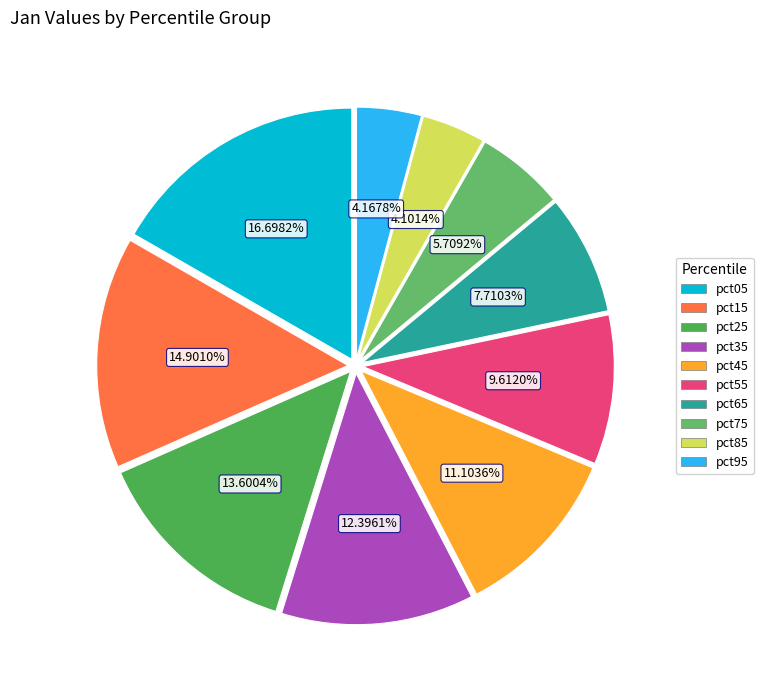

What percentage do pct85 and pct05 together represent?

20.8%